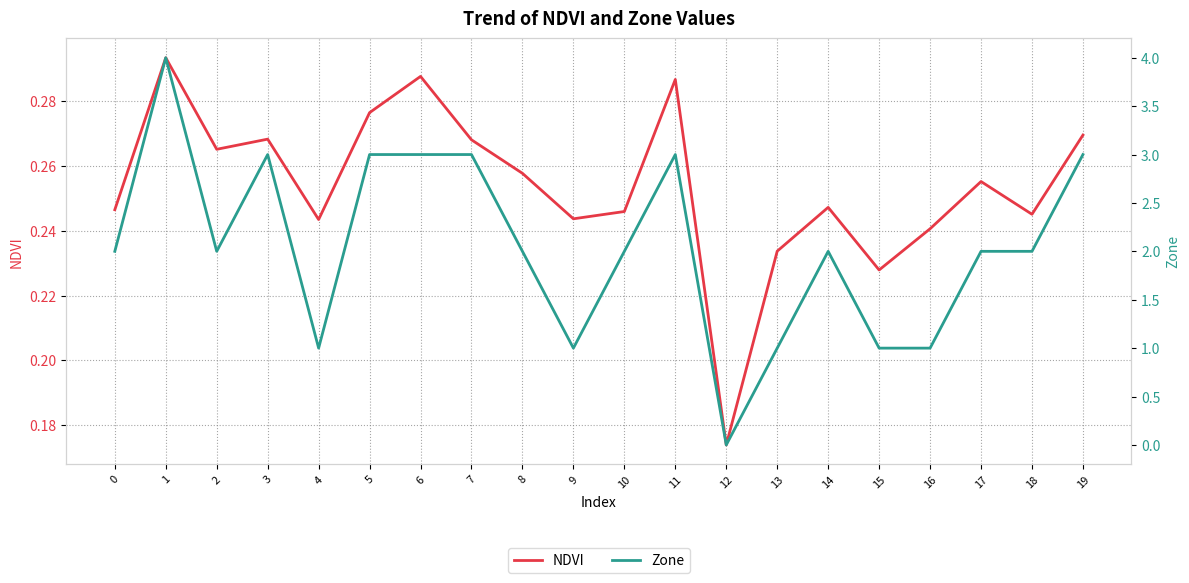

How many distinct data groups are displayed?

2